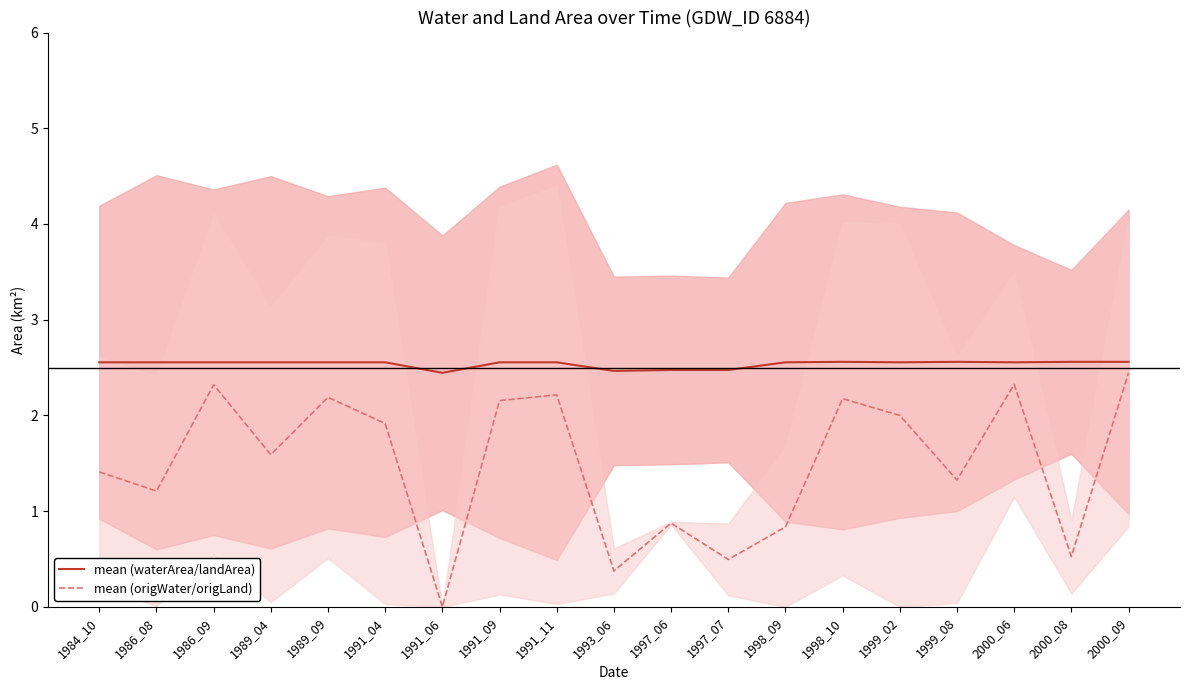

What value does the mean (origWater/origLand) series have at 1984_10?

1.4